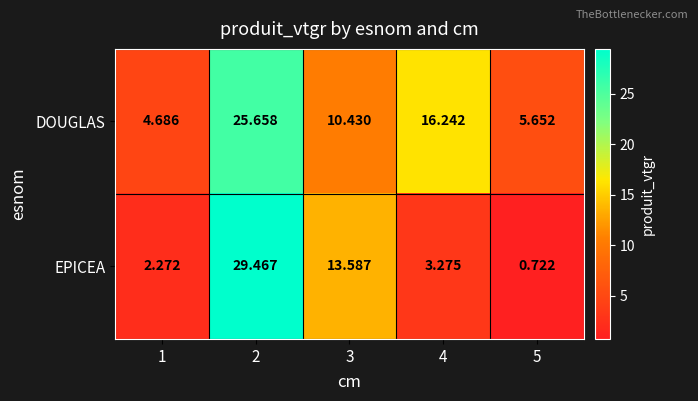

What is the difference between the highest and lowest values at 3?

3.2